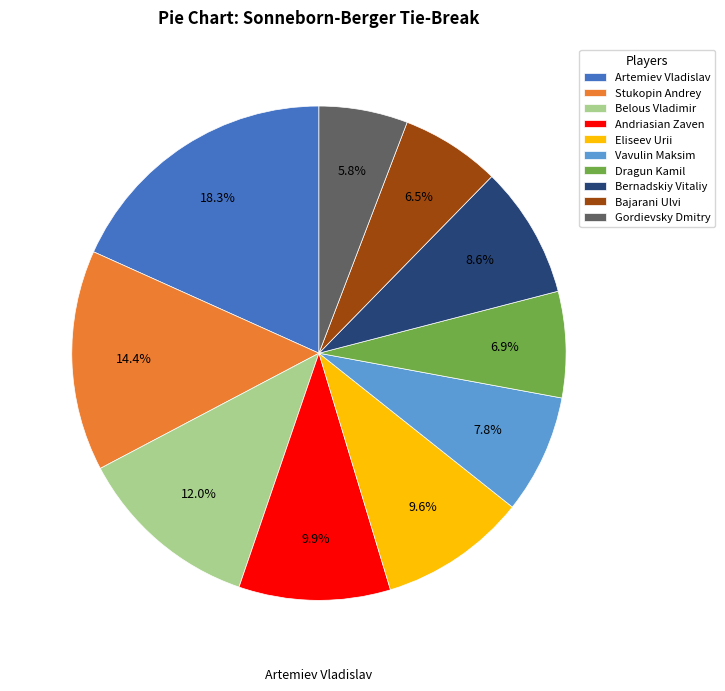

Does Eliseev Urii represent more than half of the total?

No